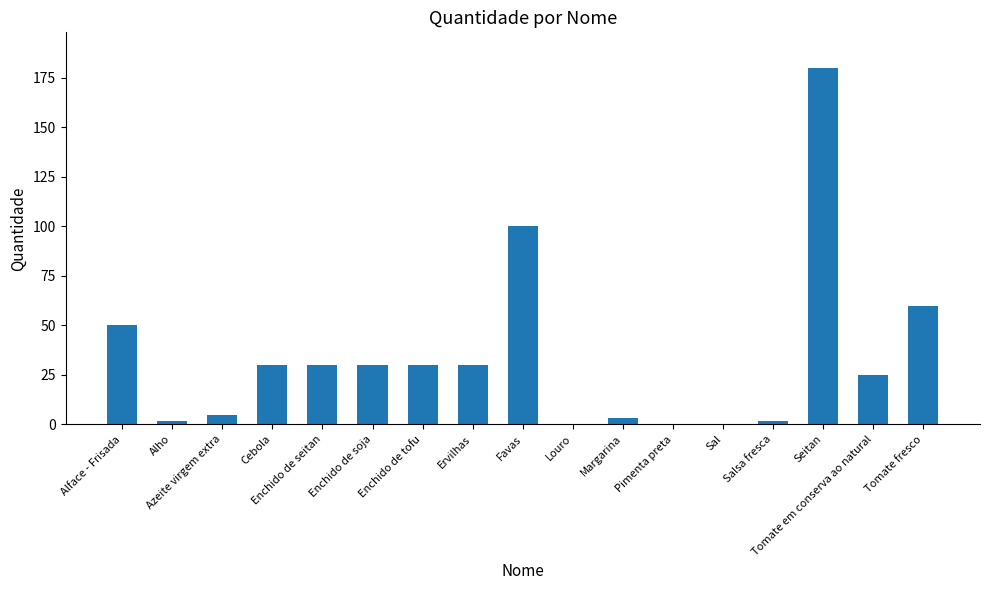

What is the average value?

33.9